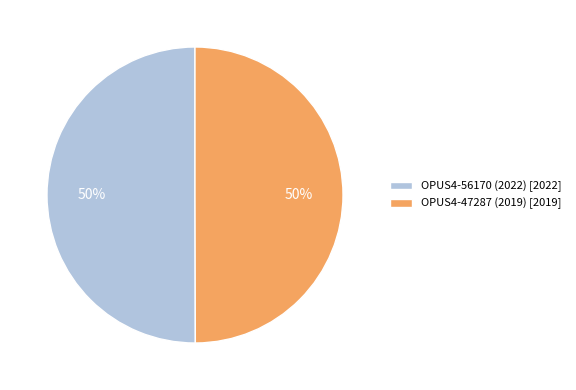

Do OPUS4-56170 (2022) and OPUS4-47287 (2019) together represent more than half of the pie?

Yes